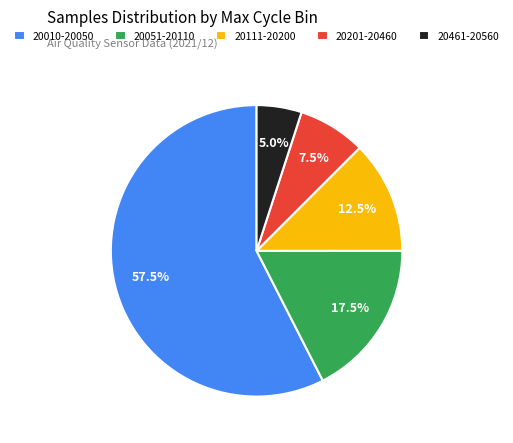

What is the total percentage of 20201-20460 and 20051-20110?

25.0%